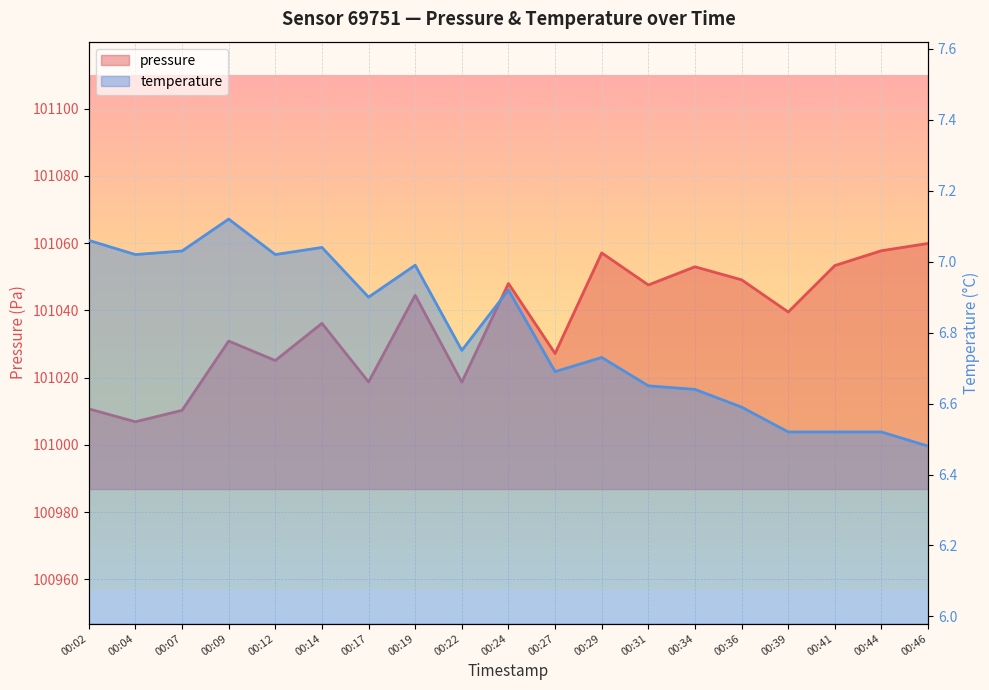

At how many categories does at least one series exceed 72672?

19